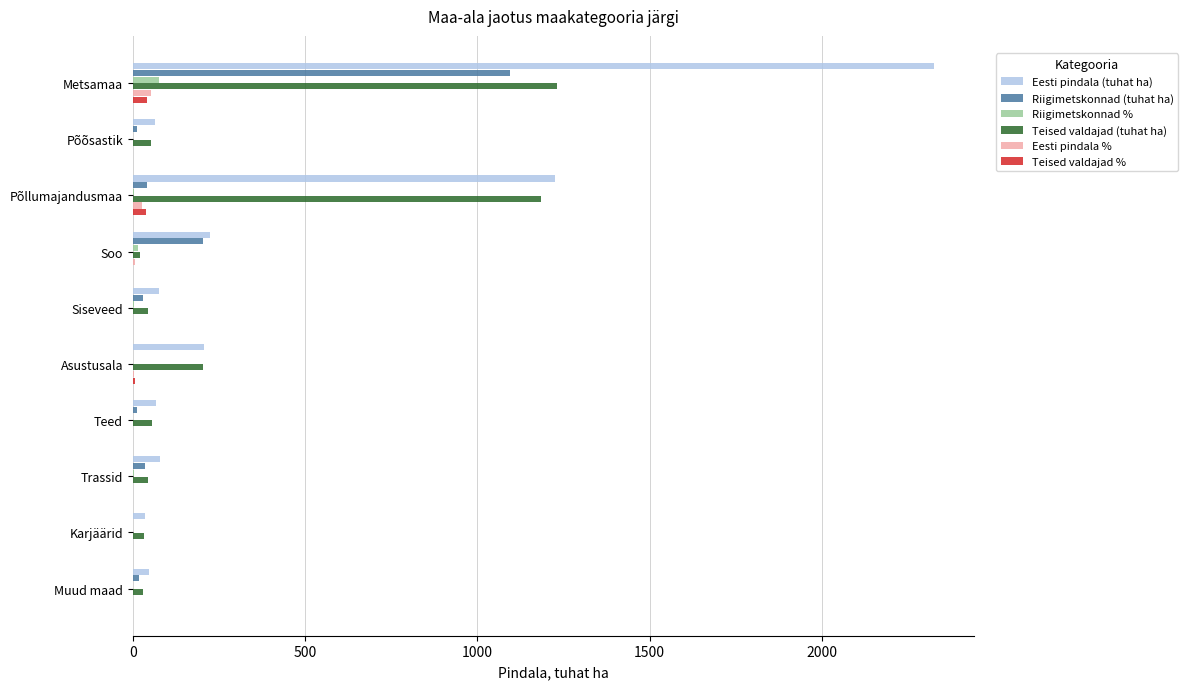

What is the sum of all Teised valdajad % values?

93.9